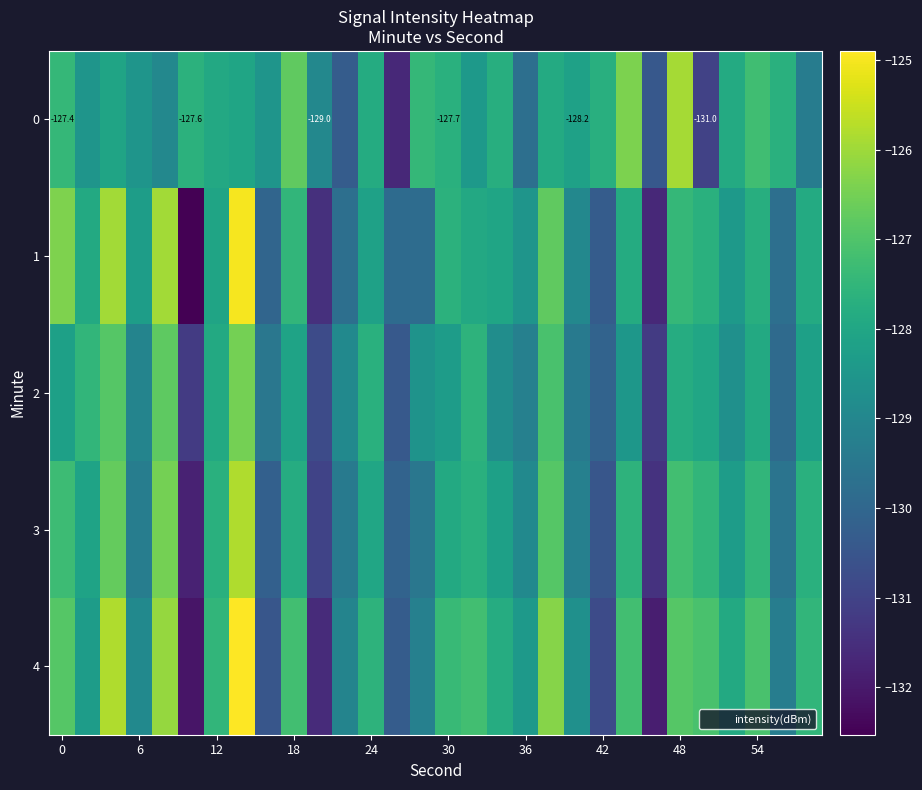

Rank the series by their maximum value, from highest to lowest.

4, 1, 3, 0, 2